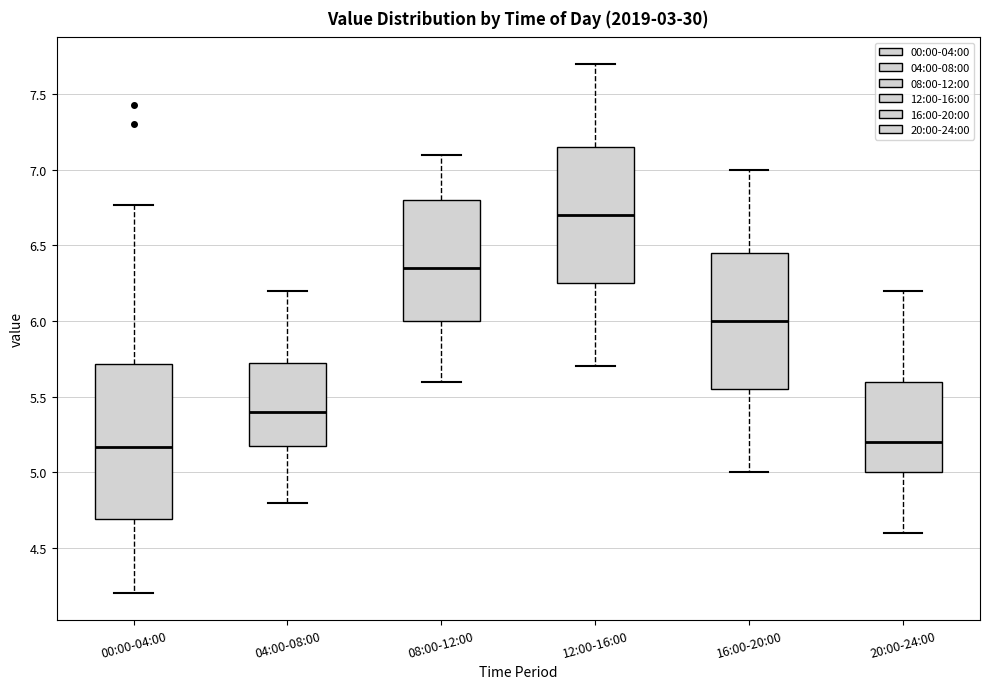

Comparing the boxes themselves (not the whiskers), which one is the tallest?

00:00-04:00